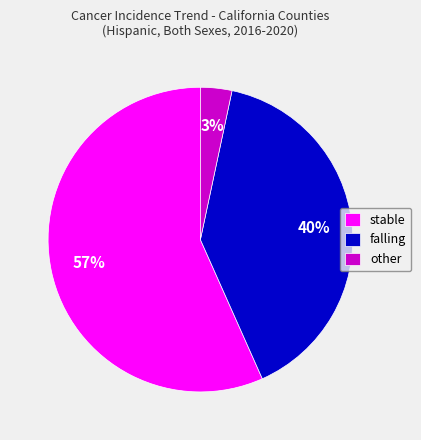

To the nearest percent, what percentage of the pie is stable?

57%